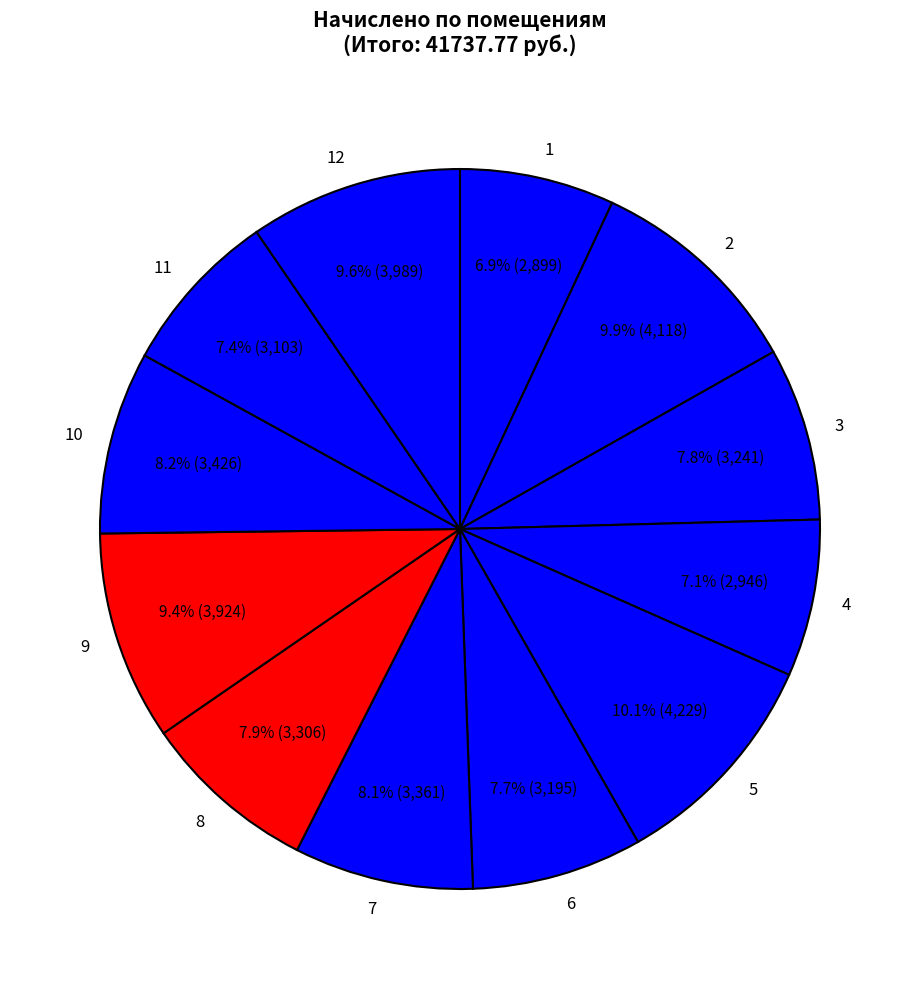

Is the sum of 5 and 9 greater than half?

No